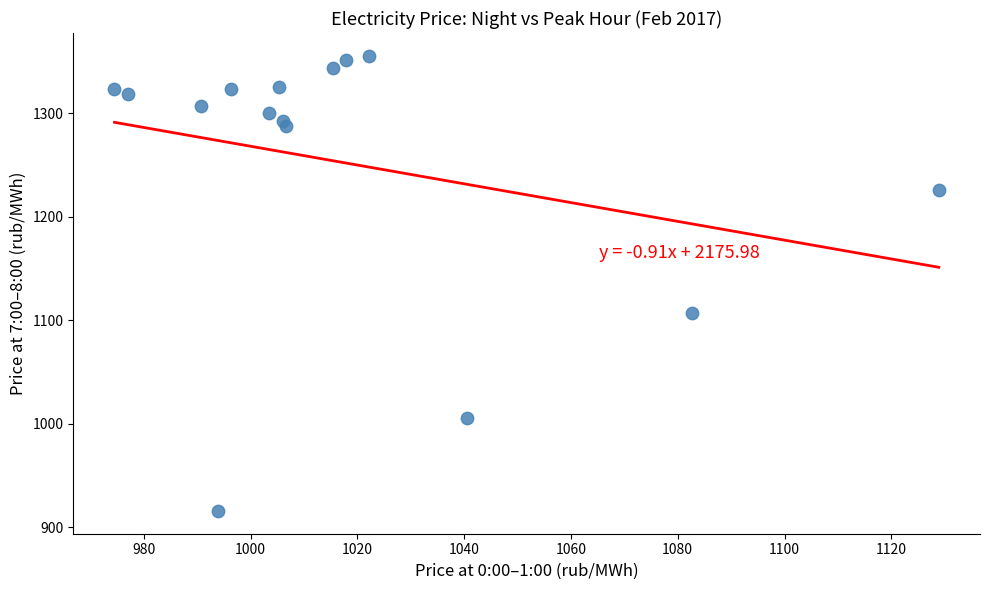

What Y value in the scatter plot is closest to 1135?

1107.1